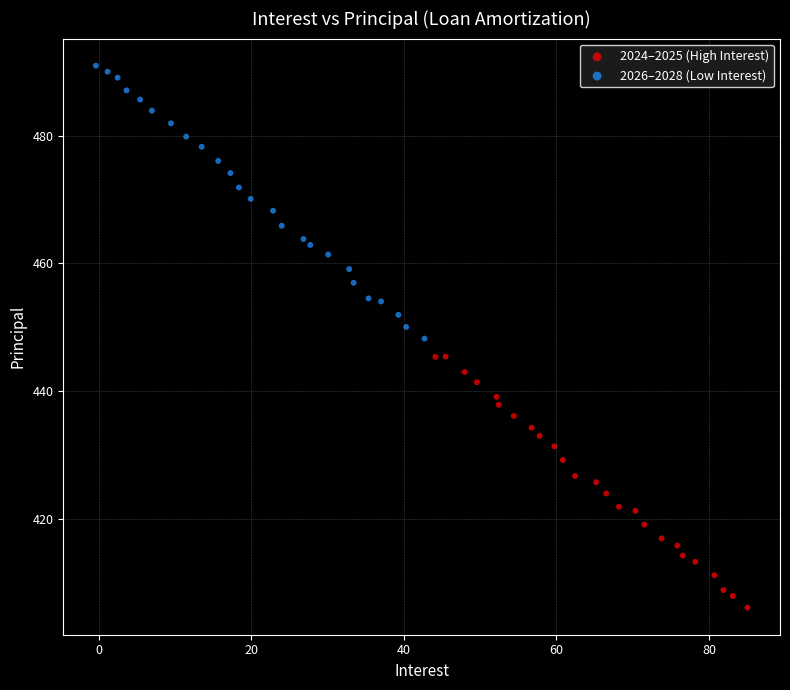

Which series contains the highest Y value?

2026–2028 (Low Interest)